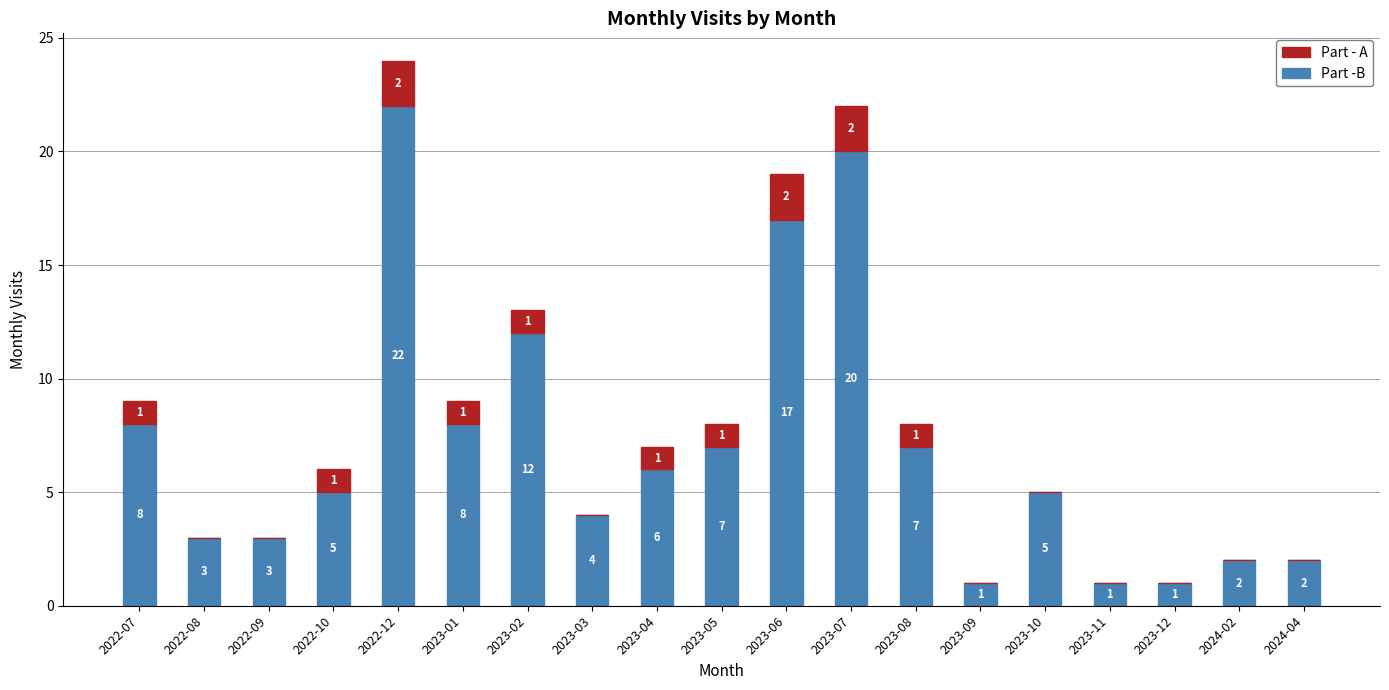

The value of Part -B at 2023-10 is 5. True or false?

True